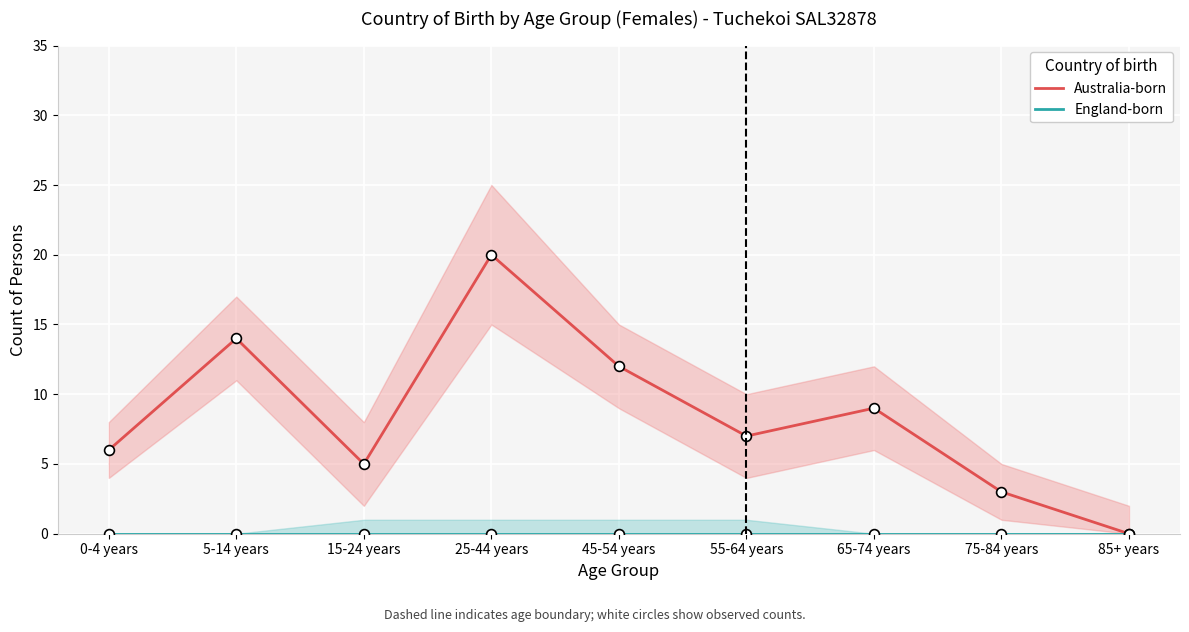

At how many categories does at least one series exceed 18?

1